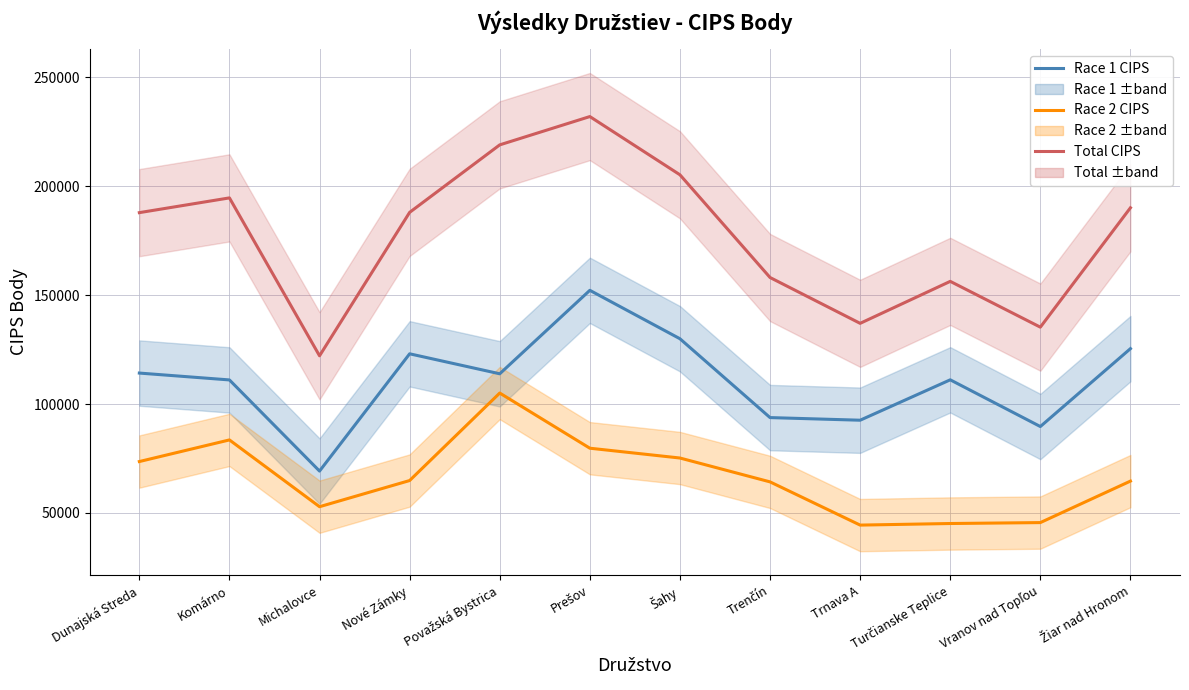

The Race 2 CIPS series shows 33007 at Žiar nad Hronom. True or false?

False